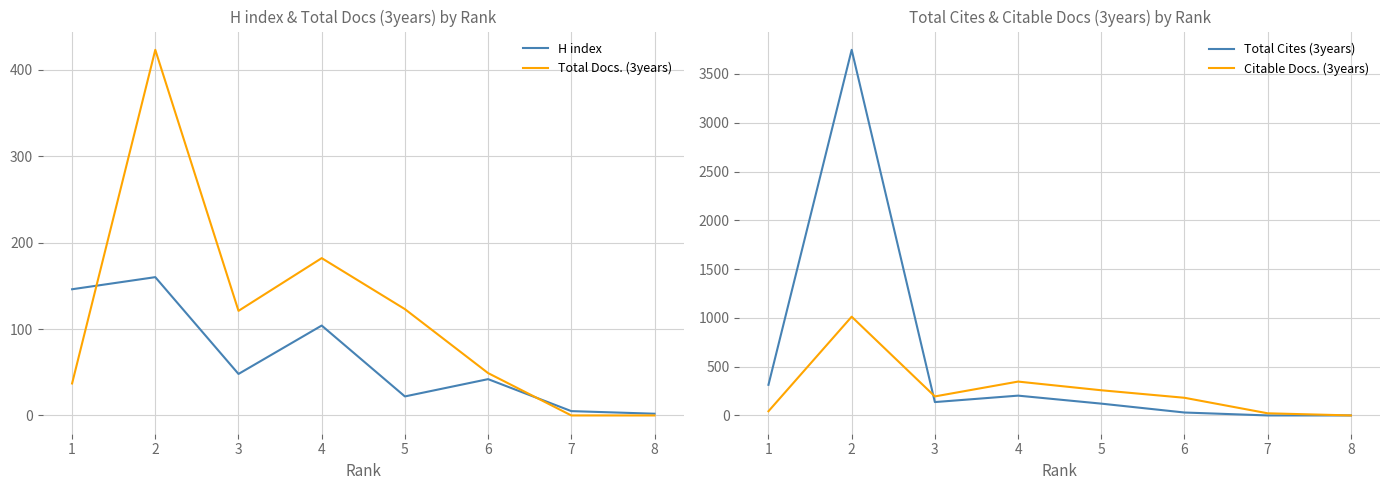

Reading right to left, transcribe all the data shown in this chart.

H index: 8=2	7=5	6=42	5=22	4=104	3=48	2=160	1=146
Total Docs. (3years): 8=0	7=0	6=49	5=123	4=182	3=121	2=423	1=37
Total Cites (3years): 8=0	7=0	6=30	5=121	4=203	3=137	2=3747	1=314
Citable Docs. (3years): 8=0	7=22	6=181	5=258	4=347	3=195	2=1012	1=43